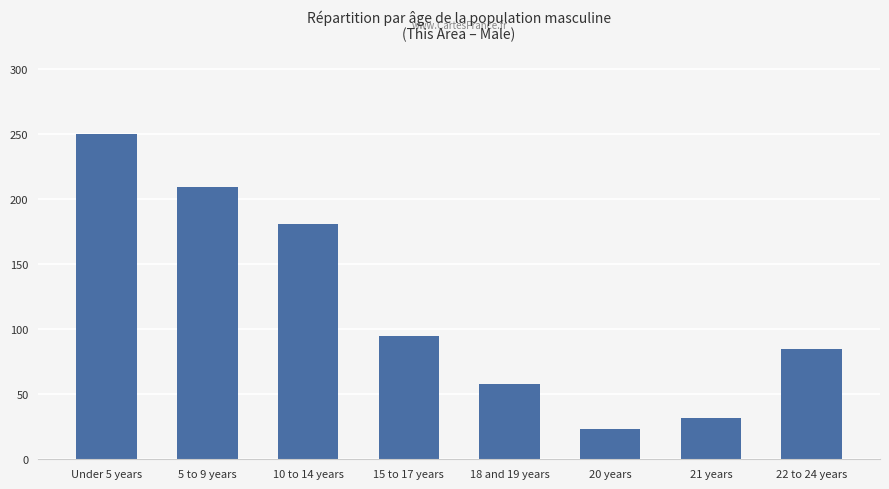

Reading left to right, extract all data points from this chart.

Under 5 years=250	5 to 9 years=209	10 to 14 years=181	15 to 17 years=95	18 and 19 years=58	20 years=23	21 years=32	22 to 24 years=85